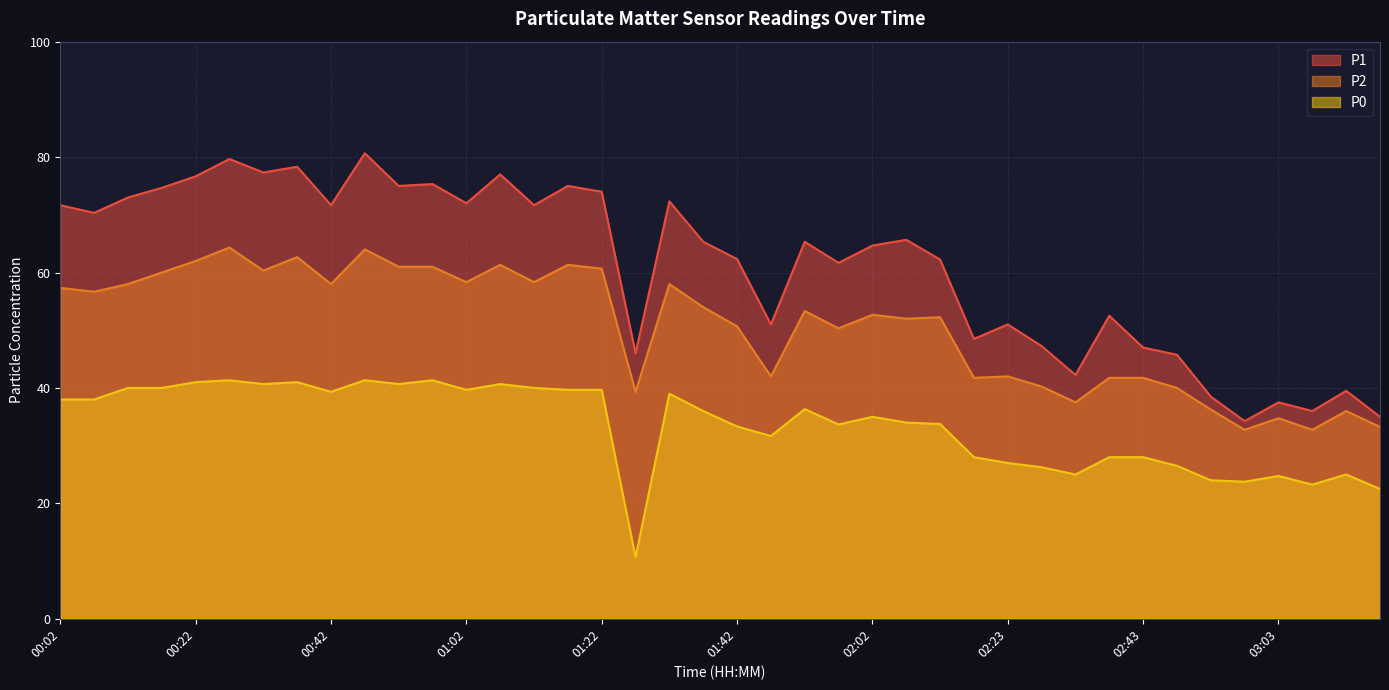

List the series in order of their peak value, highest first.

P1, P2, P0